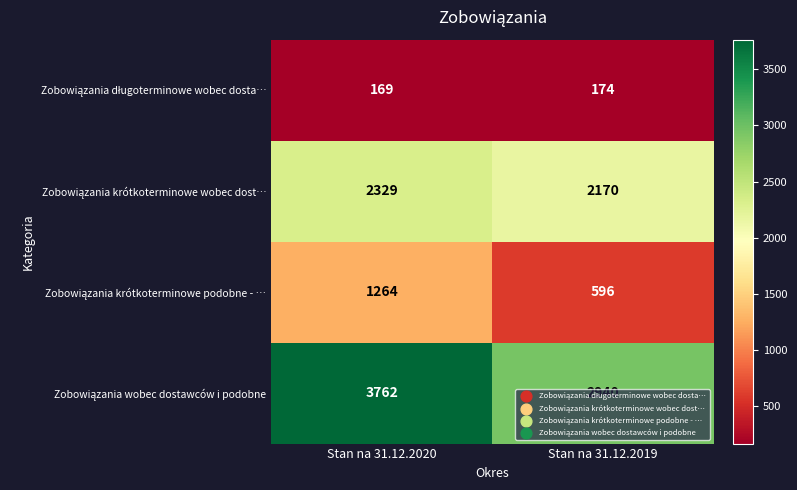

What is the total value across all series at Stan na 31.12.2020?

7524